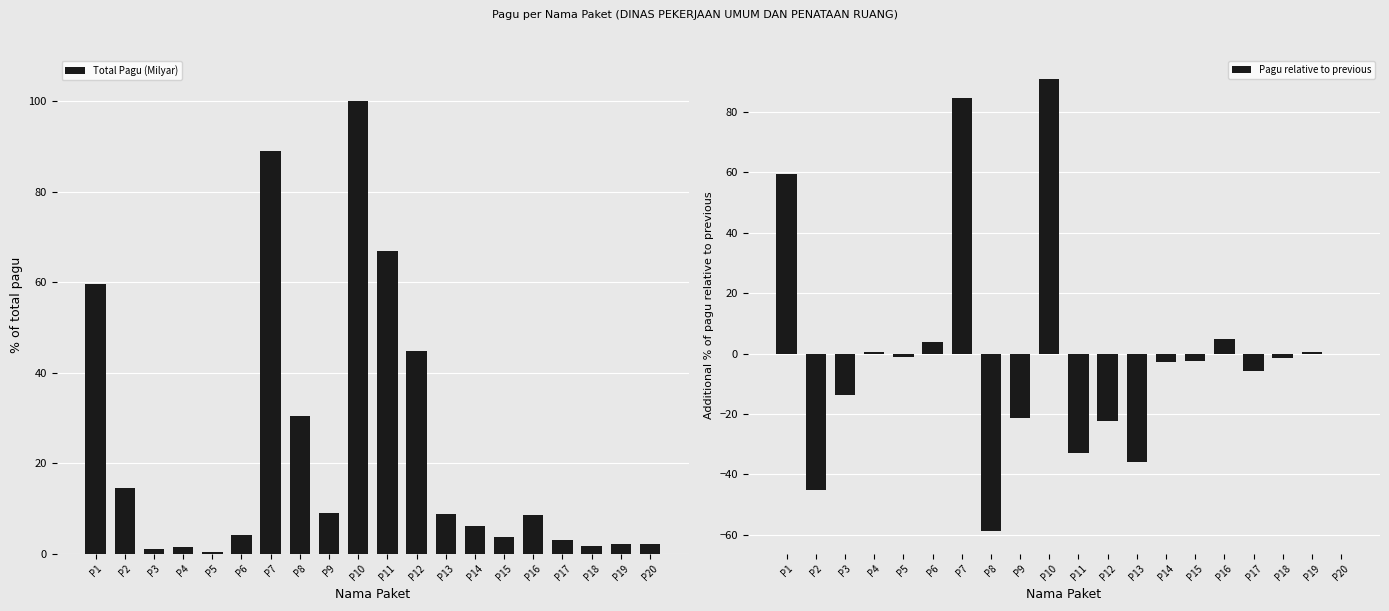

What is the value of the Pagu relative to previous bar at the 18th from the left?

-1.3